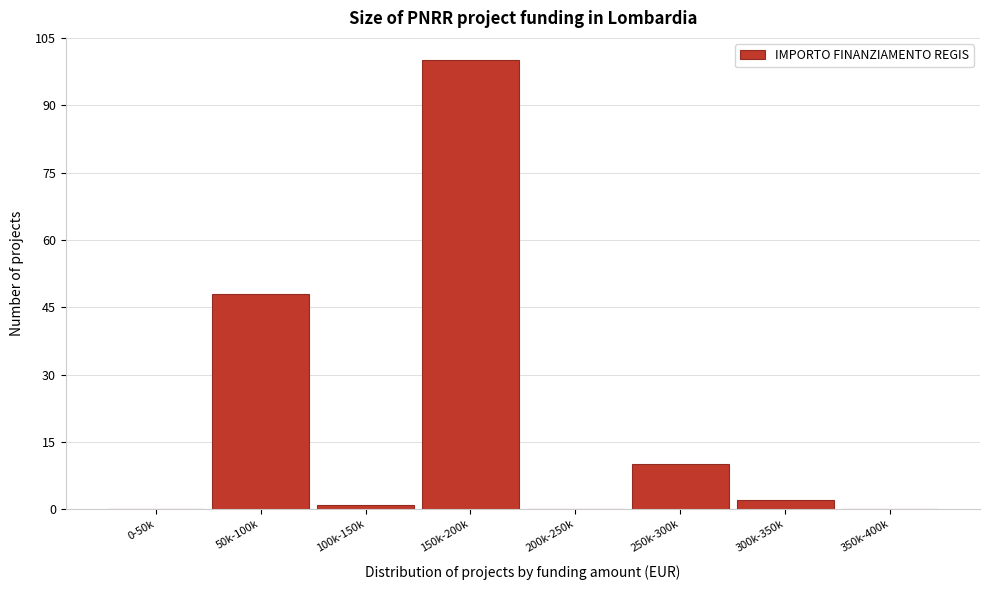

Reading left to right, list all the values displayed in this chart.

0-50k=0	50k-100k=48	100k-150k=1	150k-200k=100	200k-250k=0	250k-300k=10	300k-350k=2	350k-400k=0